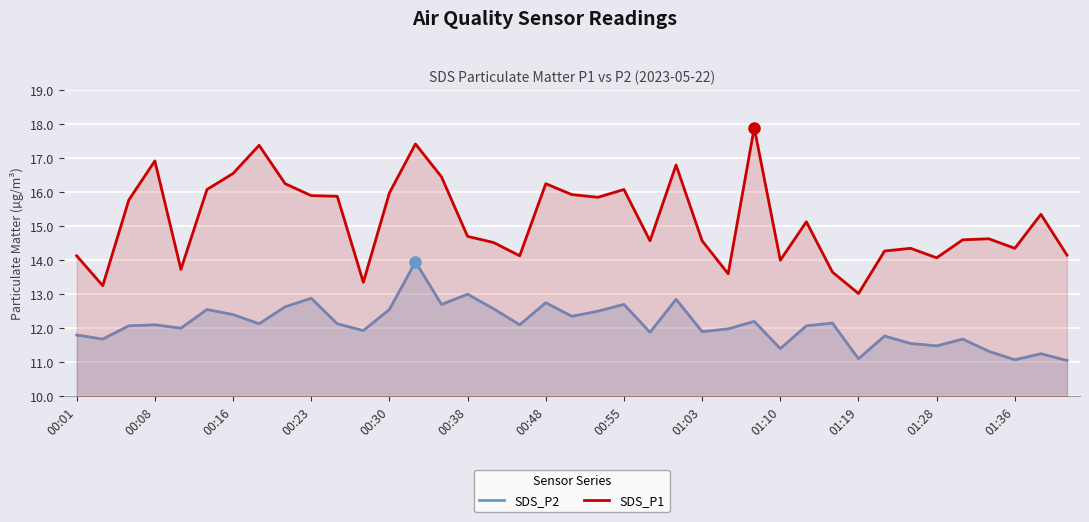

What is the difference between the maximum and minimum values in the SDS_P2 series?

2.9